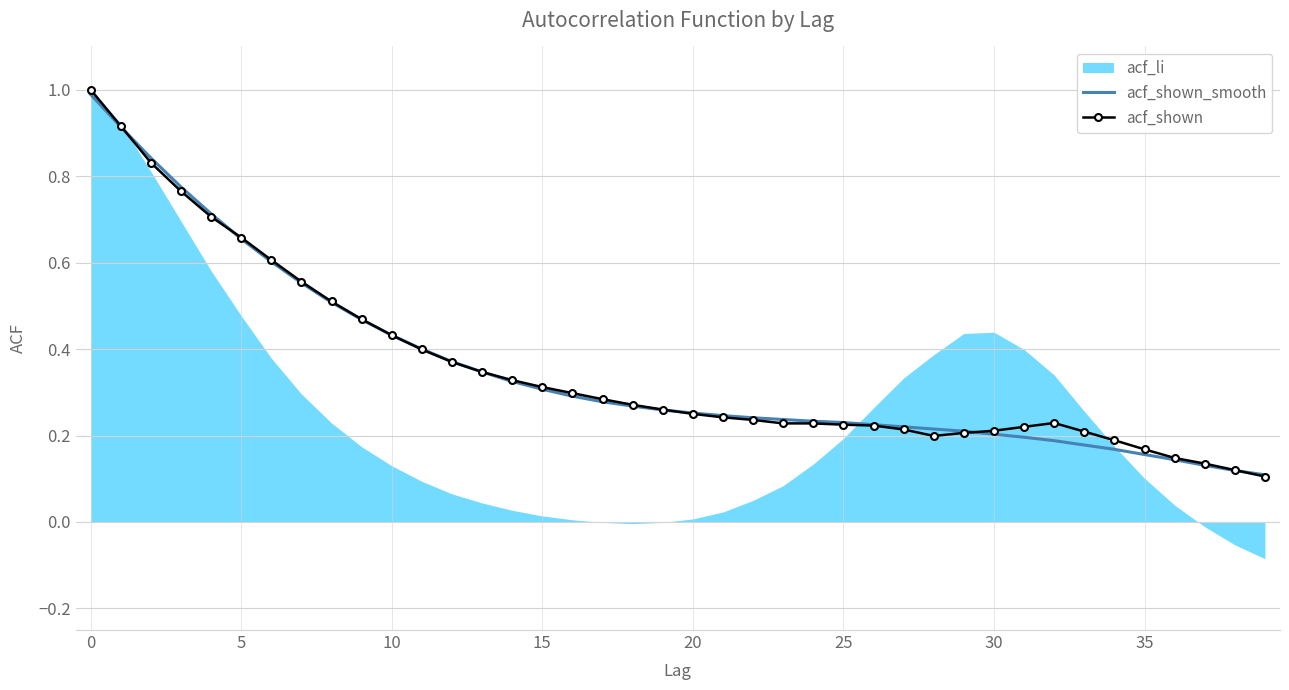

Reading left to right, list all the values displayed in this chart.

acf_shown_smooth: 1.0	0.9	0.8	0.8	0.7	0.7	0.6	0.6	0.5	0.5	0.4	0.4	0.4	0.3	0.3	0.3	0.3	0.3	0.3	0.3	0.3	0.2	0.2	0.2	0.2	0.2	0.2	0.2	0.2	0.2	0.2	0.2	0.2	0.2	0.2	0.2	0.1	0.1	0.1	0.1
acf_shown: 1.0	0.9	0.8	0.8	0.7	0.7	0.6	0.6	0.5	0.5	0.4	0.4	0.4	0.3	0.3	0.3	0.3	0.3	0.3	0.3	0.2	0.2	0.2	0.2	0.2	0.2	0.2	0.2	0.2	0.2	0.2	0.2	0.2	0.2	0.2	0.2	0.1	0.1	0.1	0.1